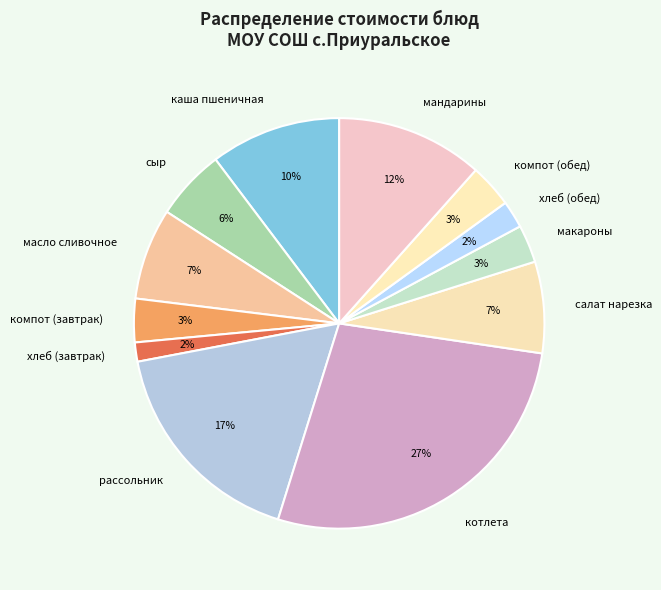

True or false: хлеб (обед) accounts for 2% of the total.

True